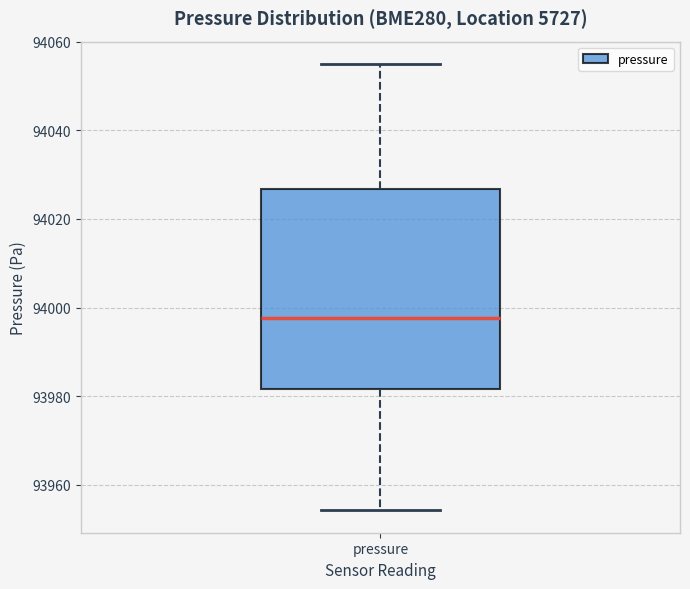

Where does the median line of the box for pressure sit on the y-axis? The values are not printed on the chart, so give them approximately, as read against the axis.

93998